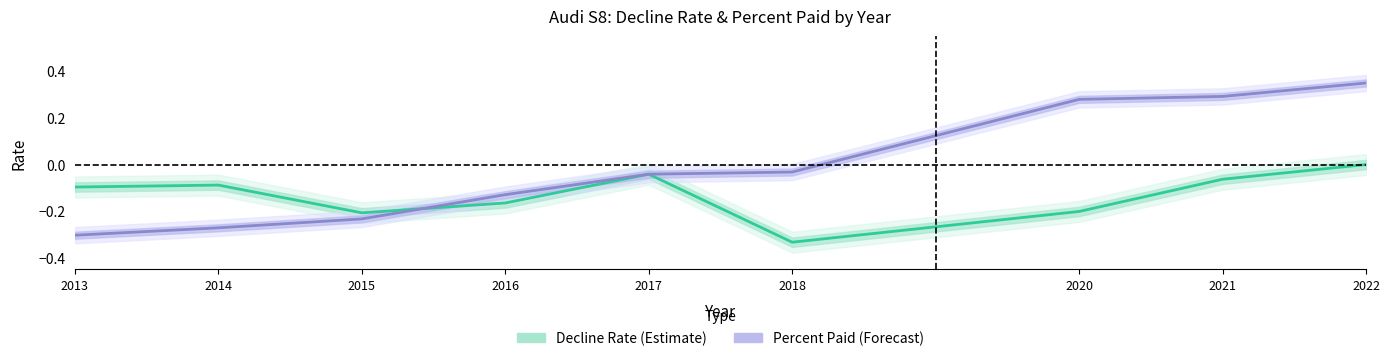

At which label does Percent Paid (Forecast) first exceed 0?

2020